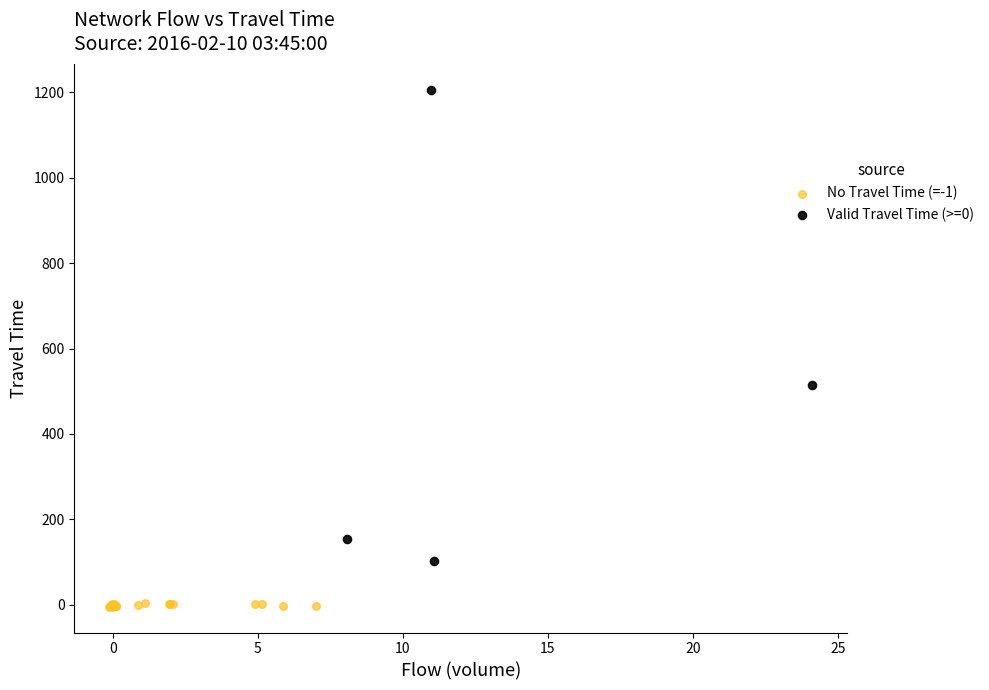

Which series reaches the maximum Y coordinate?

Valid Travel Time (>=0)